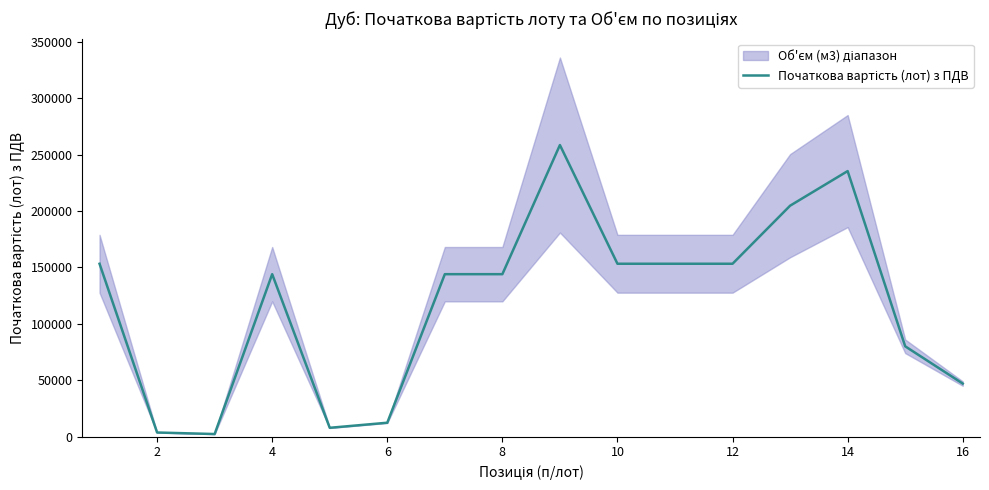

What is the average value?

118591.9